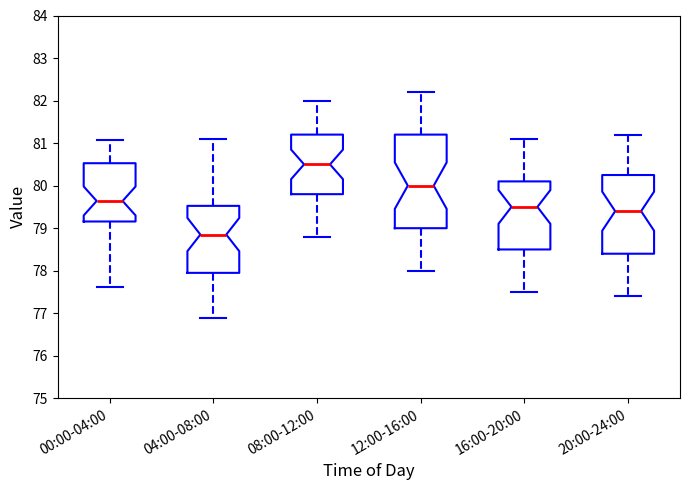

Reading left to right, read every box against the y-axis: the position of its median line, the range the box covers, and the ends of its whiskers. The values are not printed on the chart, so give them approximately, as read against the axis.

00:00-04:00: median 79.6, box 79.2 to 80.5, whiskers 77.6 to 81.1
04:00-08:00: median 78.9, box 78.0 to 79.5, whiskers 76.9 to 81.1
08:00-12:00: median 80.5, box 79.8 to 81.2, whiskers 78.8 to 82.0
12:00-16:00: median 80.0, box 79.0 to 81.2, whiskers 78.0 to 82.2
16:00-20:00: median 79.5, box 78.5 to 80.1, whiskers 77.5 to 81.1
20:00-24:00: median 79.4, box 78.4 to 80.3, whiskers 77.4 to 81.2